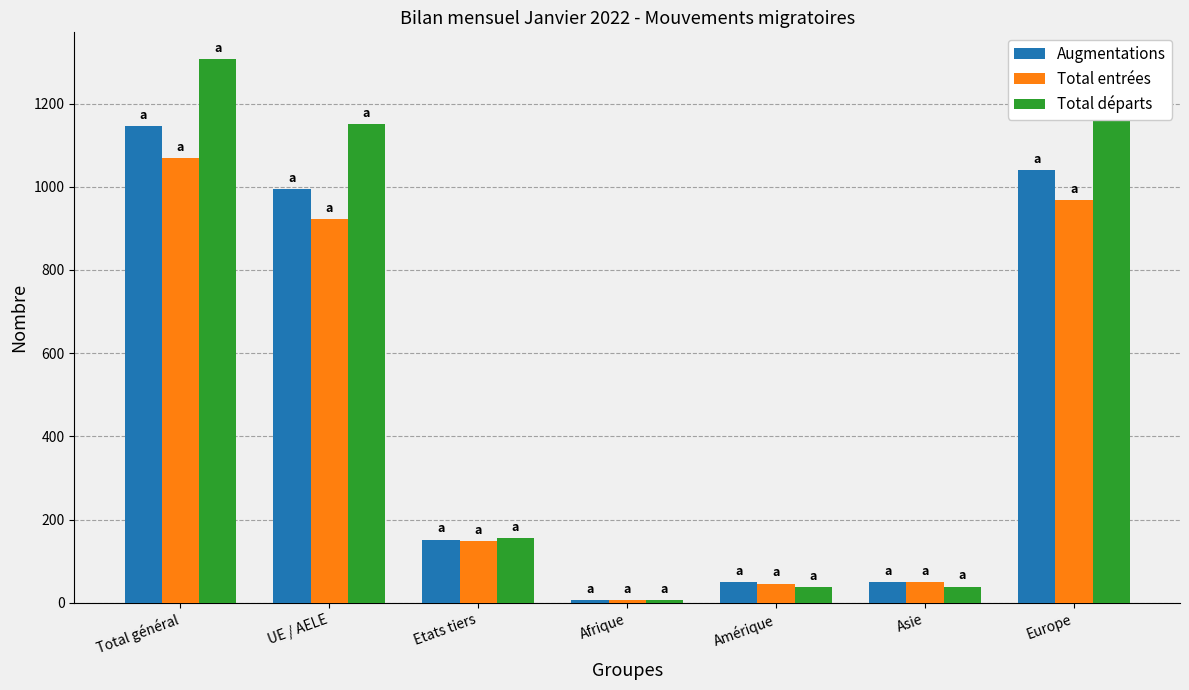

Are the bars horizontal?

No